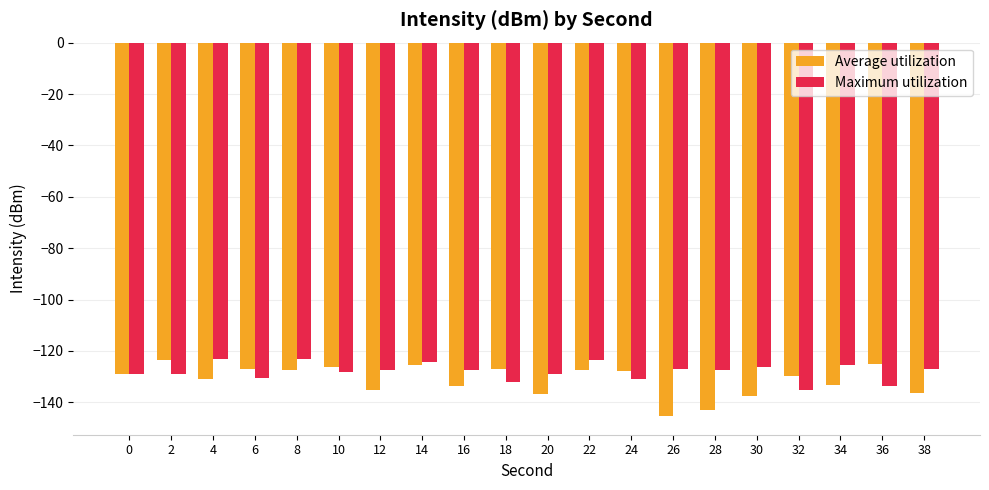

True or false: Average utilization has a value of -133.6 at 16.

True